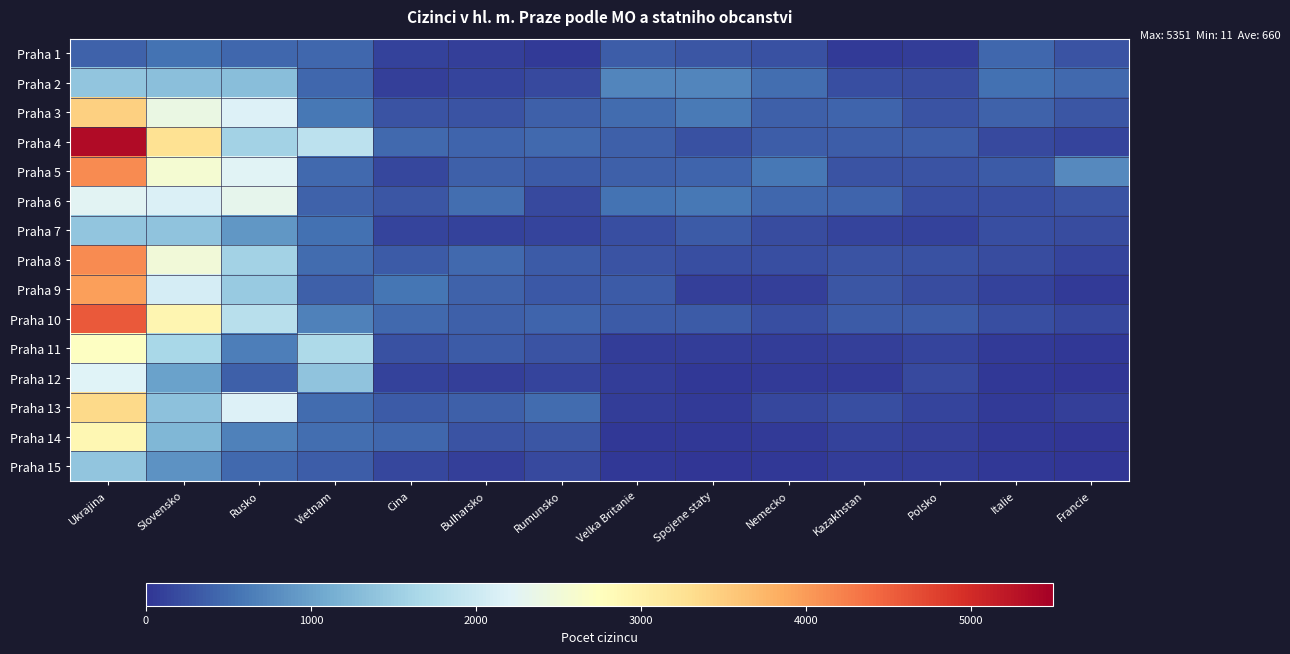

At which category is the sum across all series the highest?

Ukrajina